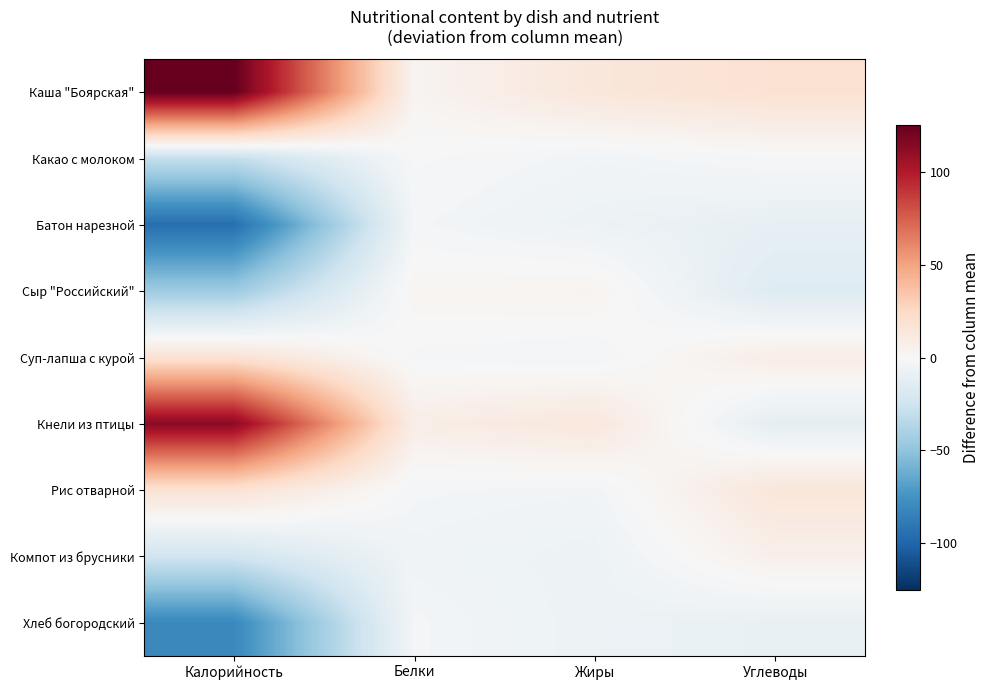

Reading left to right, transcribe all the data shown in this chart.

Каша "Боярская": Калорийность=125.1	Белки=3.4	Жиры=14.2	Углеводы=18.8
Какао с молоком: Калорийность=-29.9	Белки=-0.6	Жиры=-3.8	Углеводы=-1.2
Батон нарезной: Калорийность=-94.9	Белки=-2.6	Жиры=-6.8	Углеводы=-10.2
Сыр "Российский": Калорийность=-44.9	Белки=2.4	Жиры=3.2	Углеводы=-16.2
Суп-лапша с курой: Калорийность=18.1	Белки=-1.6	Жиры=-2.8	Углеводы=8.8
Кнели из птицы: Калорийность=113.1	Белки=8.4	Жиры=13.2	Углеводы=-12.2
Рис отварной: Калорийность=18.1	Белки=-2.6	Жиры=-3.8	Углеводы=14.8
Компот из брусники: Калорийность=-23.9	Белки=-4.6	Жиры=-6.8	Углеводы=6.8
Хлеб богородский: Калорийность=-80.9	Белки=-2.6	Жиры=-6.8	Углеводы=-9.2